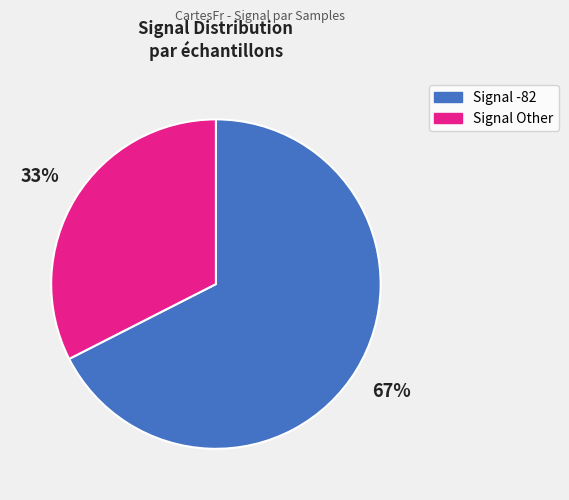

Count the number of slices in the pie.

2